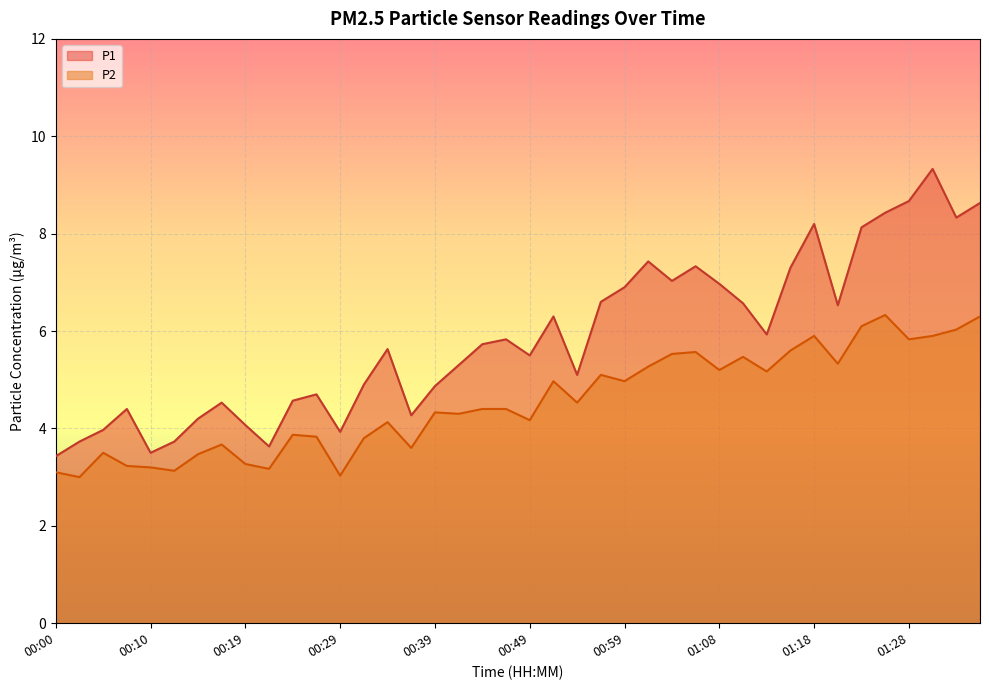

True or false: P2 and P1 intersect in this chart.

False